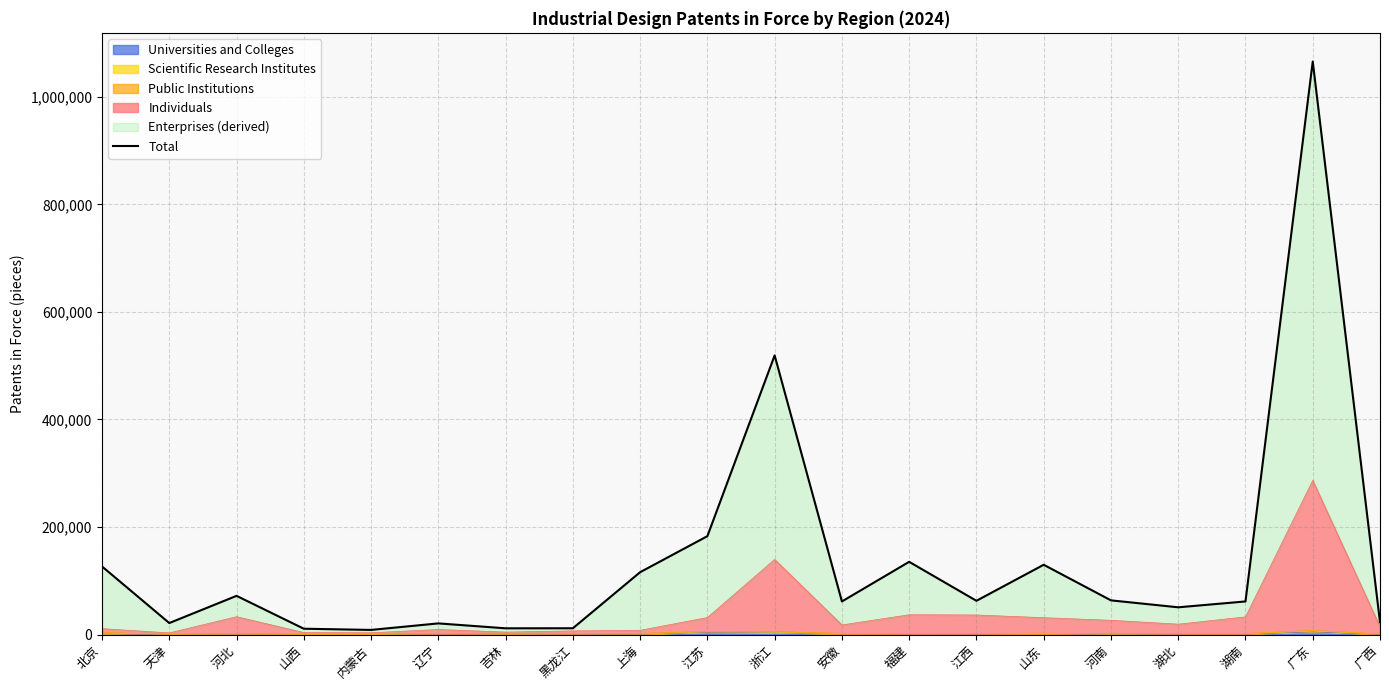

What is the minimum value shown in the chart?

8643